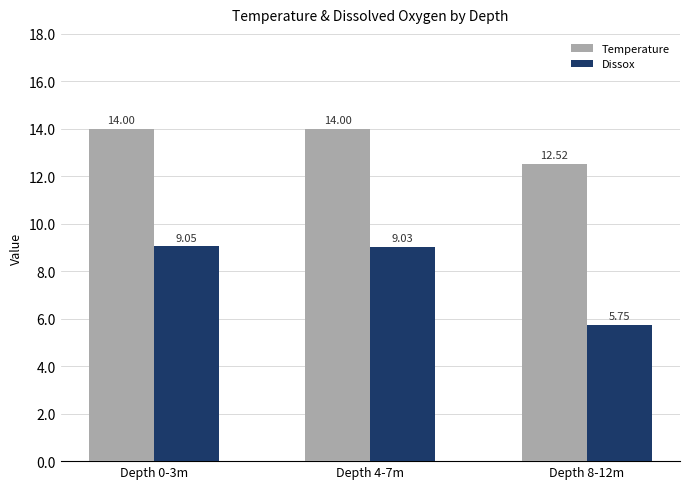

How many groups of bars are there?

3